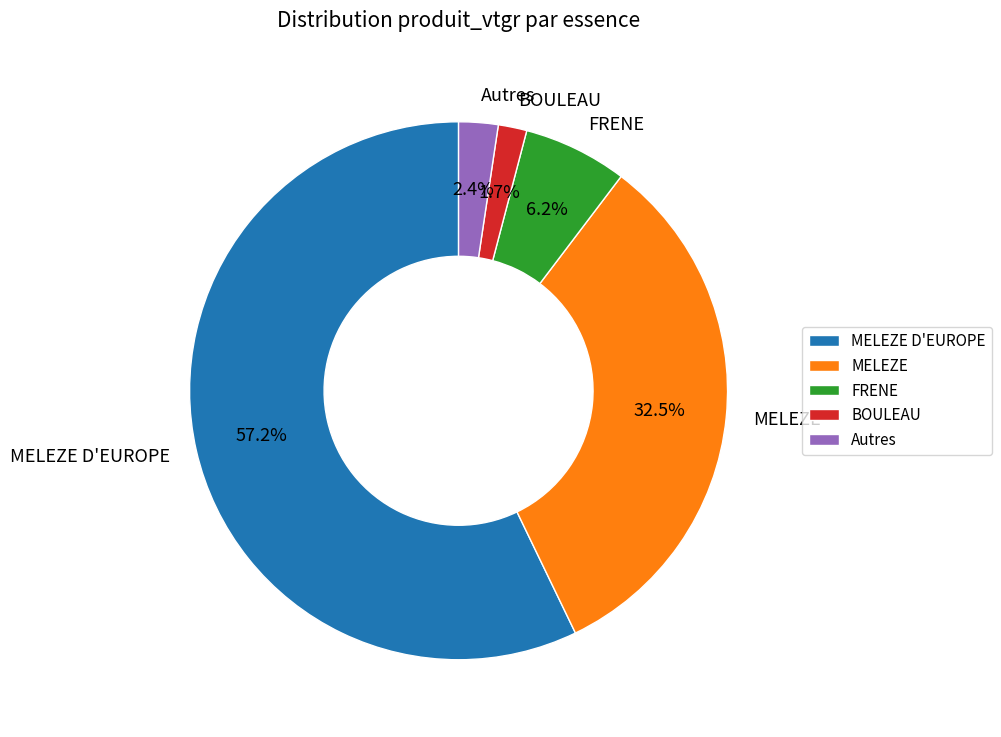

Does MELEZE D'EUROPE account for over 50% of the chart?

Yes